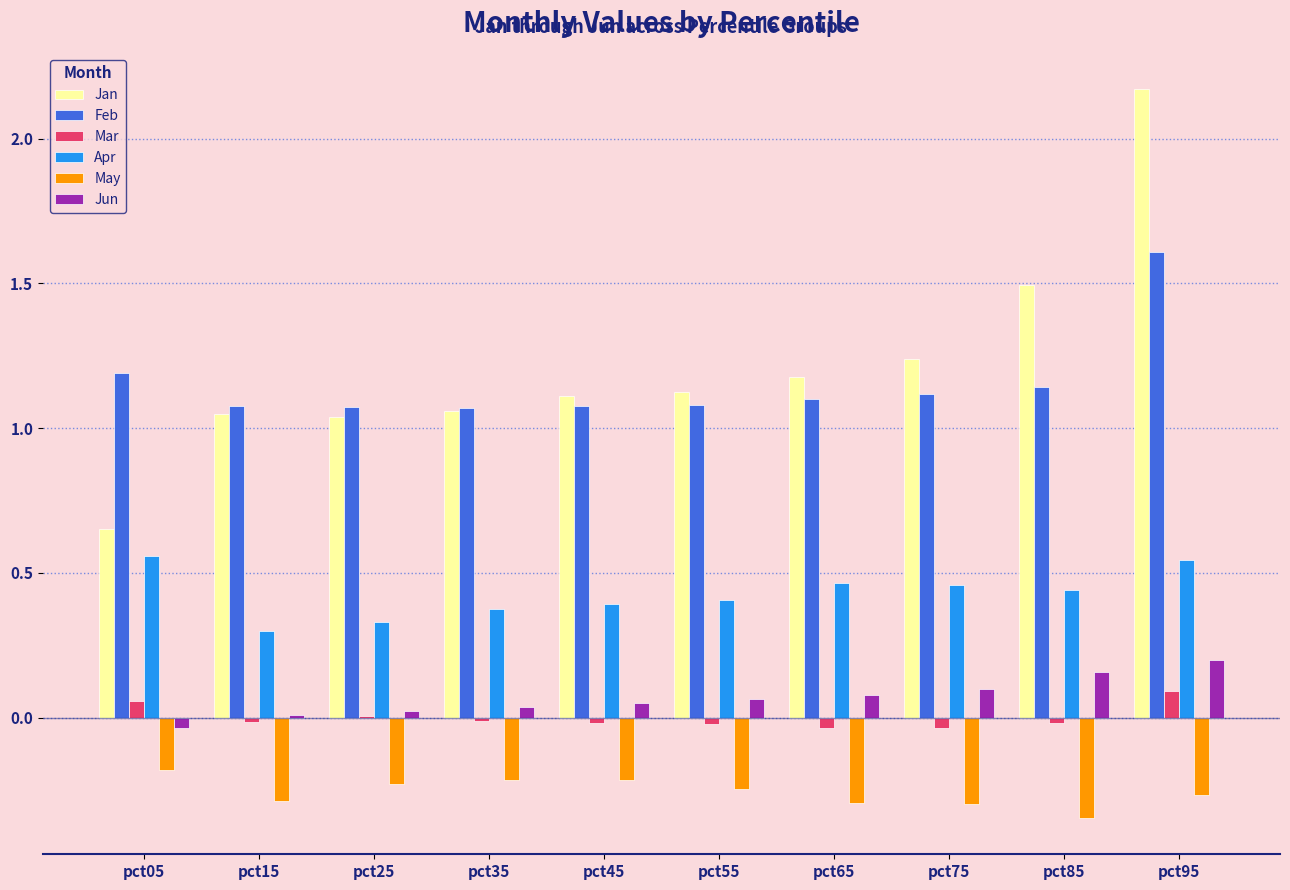

Between pct45 and pct85, which series saw the biggest shift?

Jan